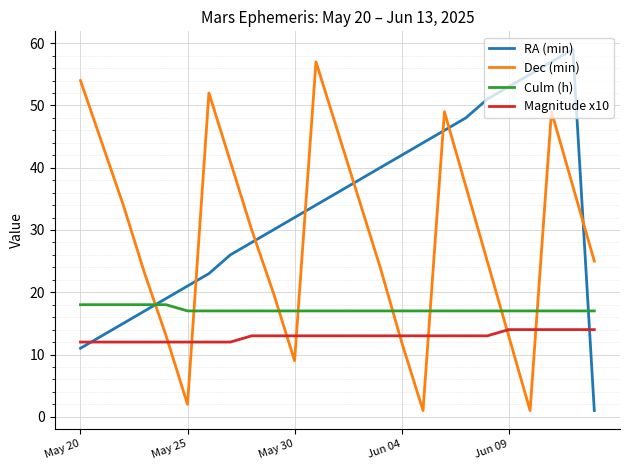

Which series has the largest total across all categories?

RA (min)